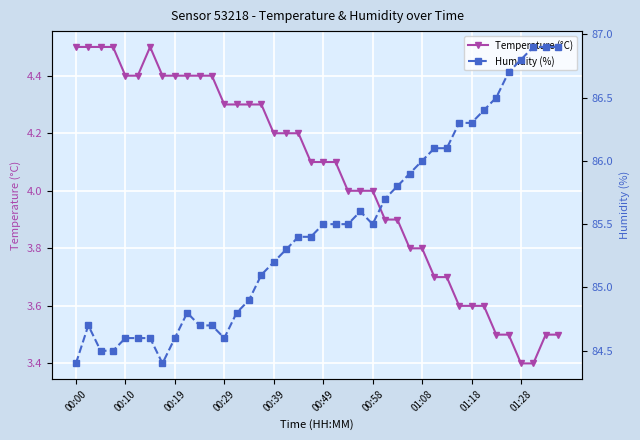

The value of Temperature (°C) at 00:58 is 1.0. True or false?

False